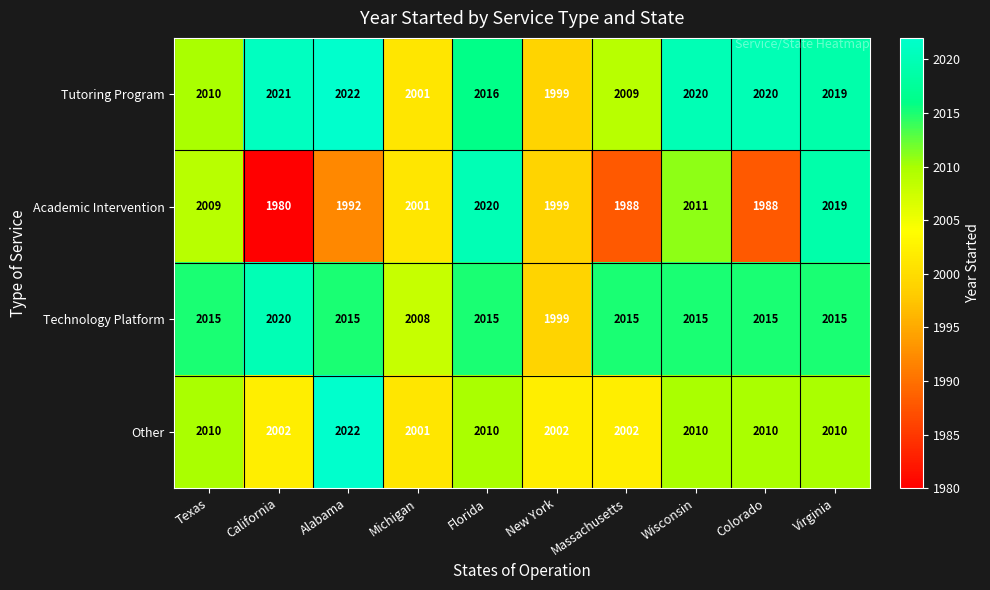

What is the difference between the maximum and second lowest values in the Academic Intervention series?

32